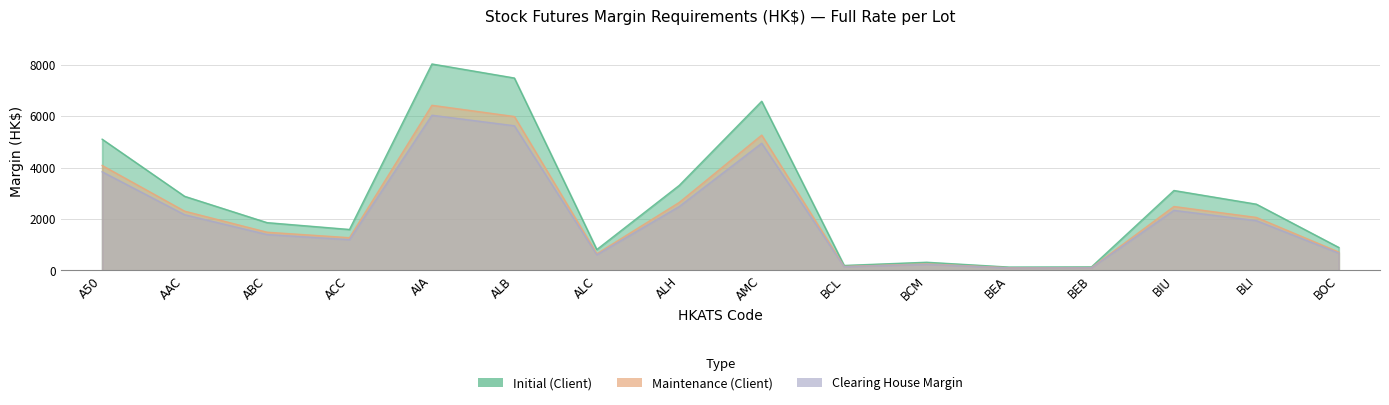

How many data points in Maintenance (Client) are above 2064?

7